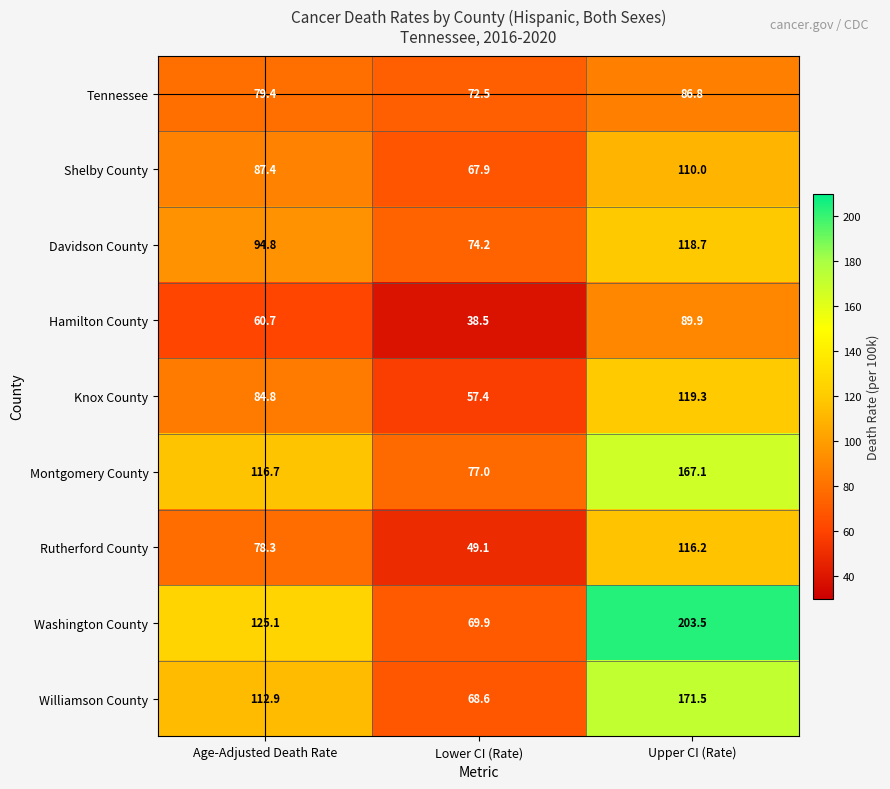

The Davidson County series shows 94.8 at Age-Adjusted Death Rate. True or false?

True